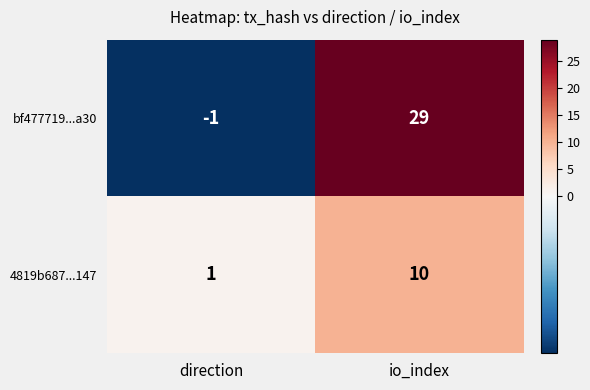

Rank the series at io_index from highest to lowest value.

bf477719...a30, 4819b687...147